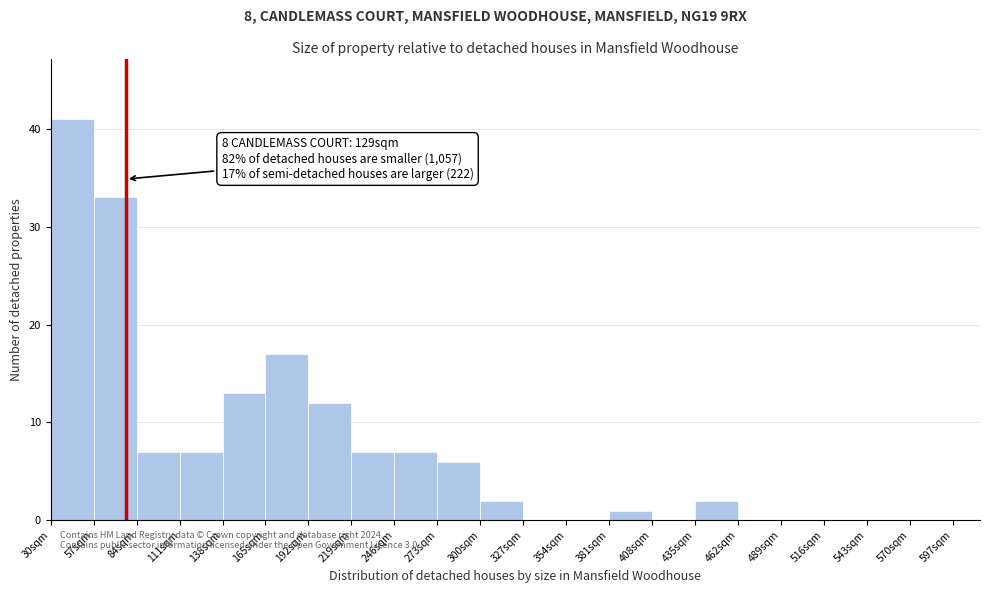

Over which range of the x-axis is the bar tallest?

30 to 57